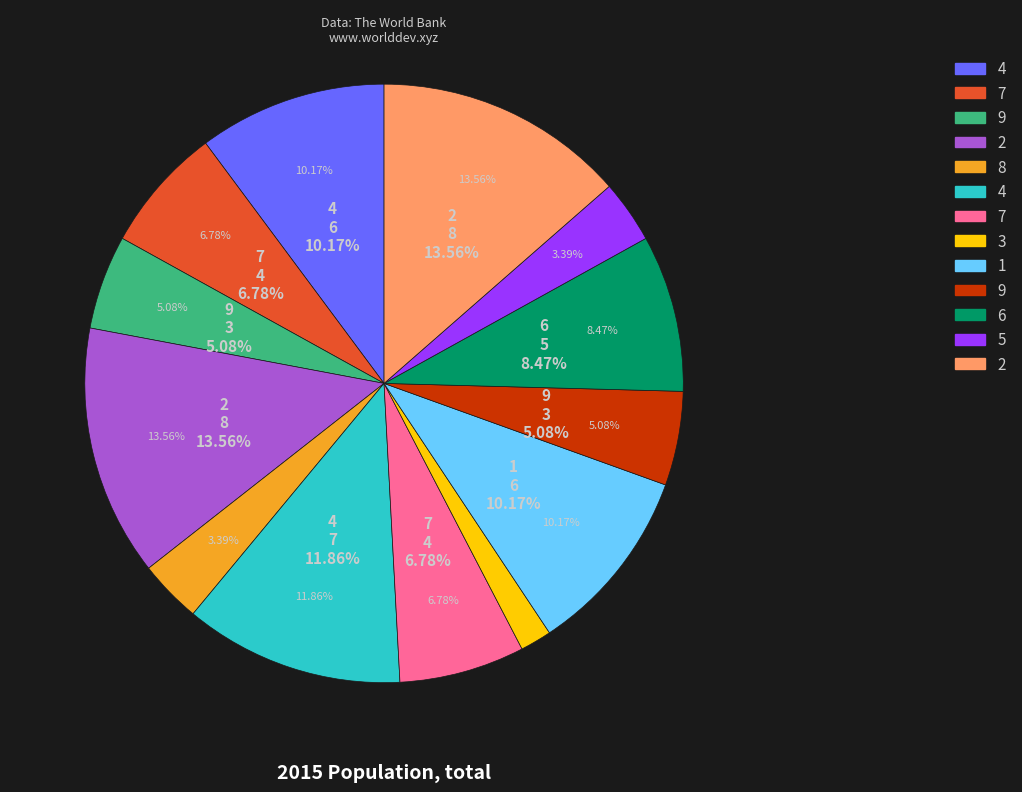

What is the ratio of the value at 1 to the value at 3?

6.0